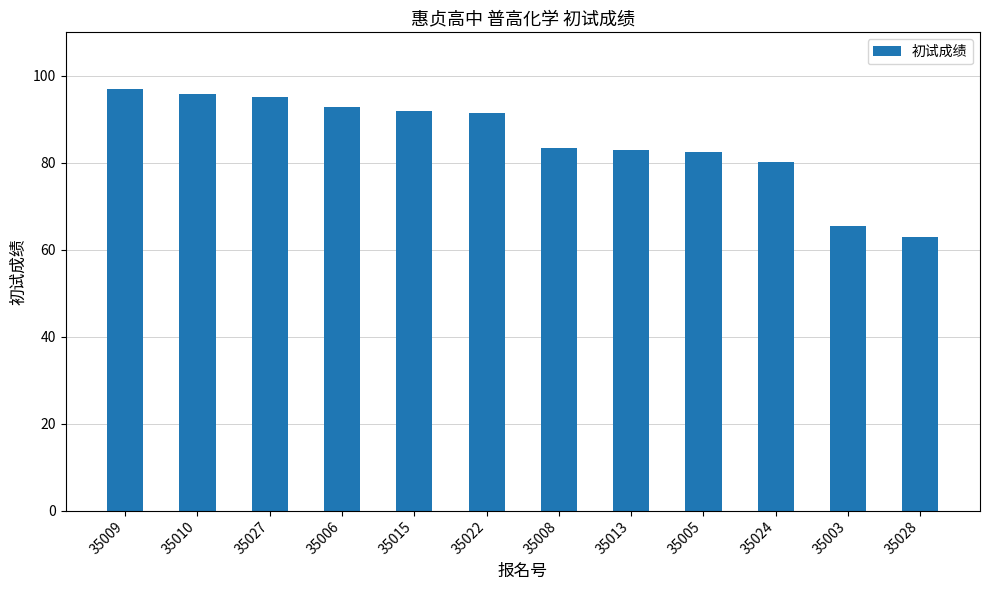

What position from the right is 35013?

5